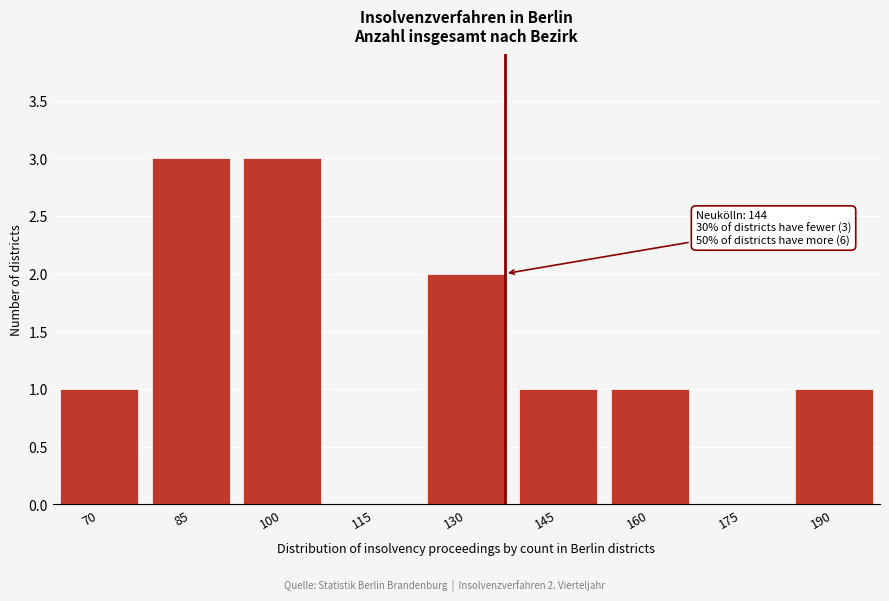

Reading left to right, extract all data points from this chart.

70=1	85=3	100=3	115=0	130=2	145=1	160=1	175=0	190=1